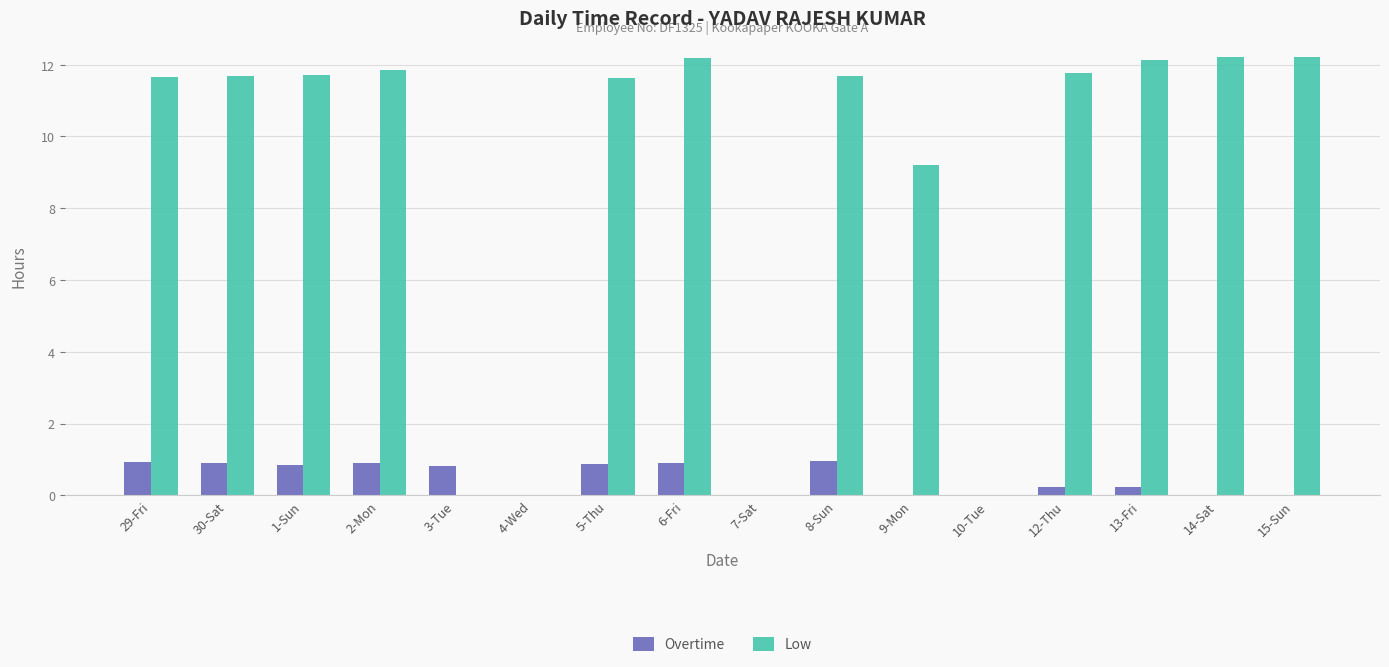

What is the greatest value displayed?

12.2